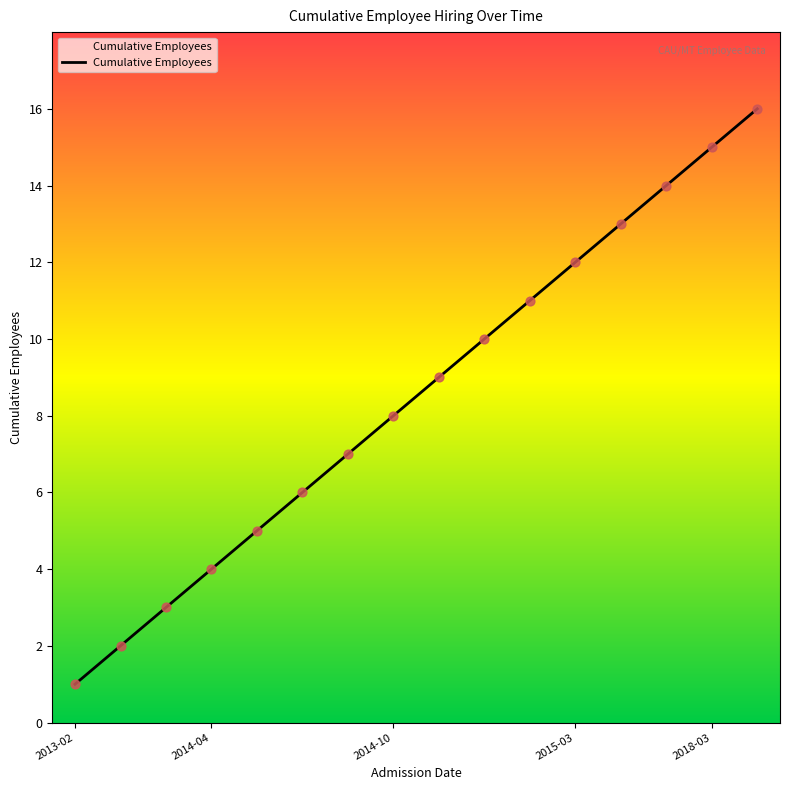

What is the greatest value displayed?

16